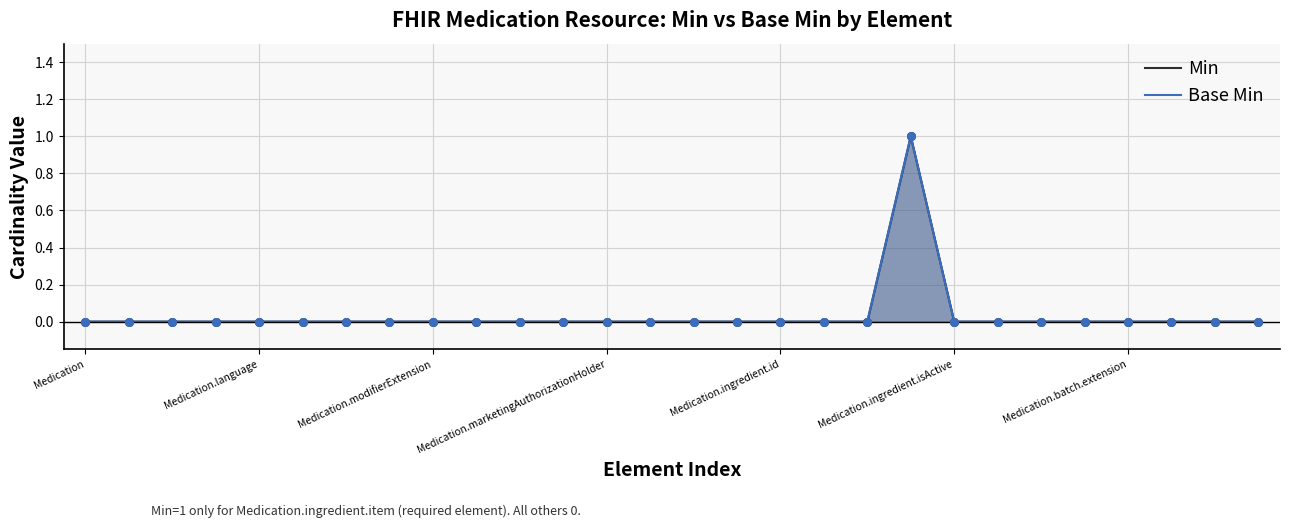

Which series has the largest Y range (max minus min)?

Min